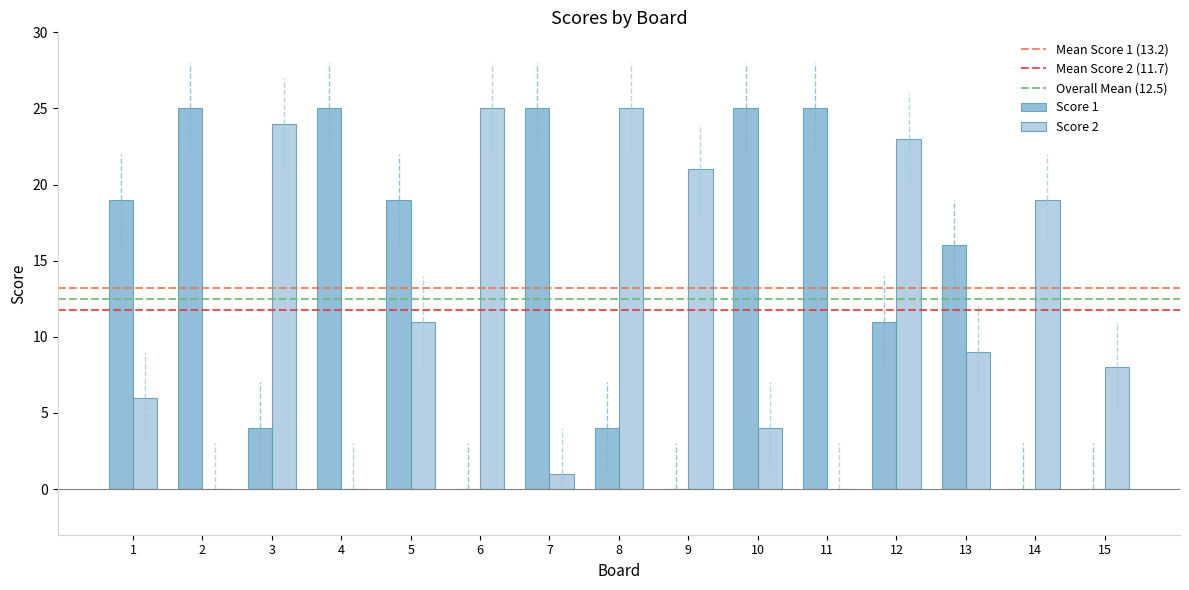

What is the difference between the Score 1 values at 15 and 11?

25